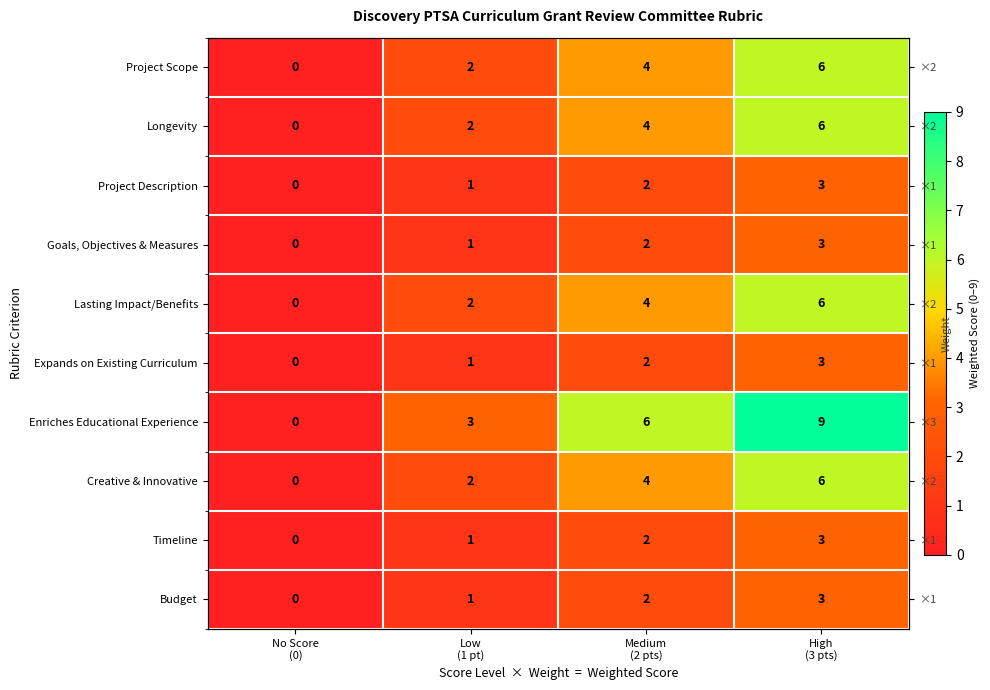

Where is Project Description nearest to the value 1?

Low (1 pt)